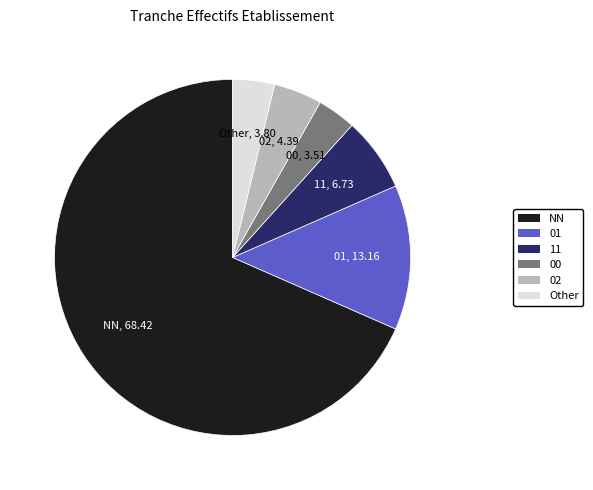

Is there a majority slice in this chart?

Yes